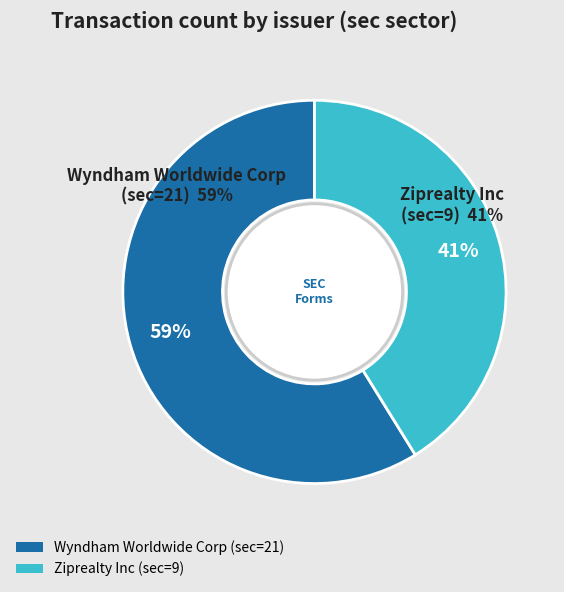

To the nearest percent, what is the difference between the largest and smallest slice percentages?

18%